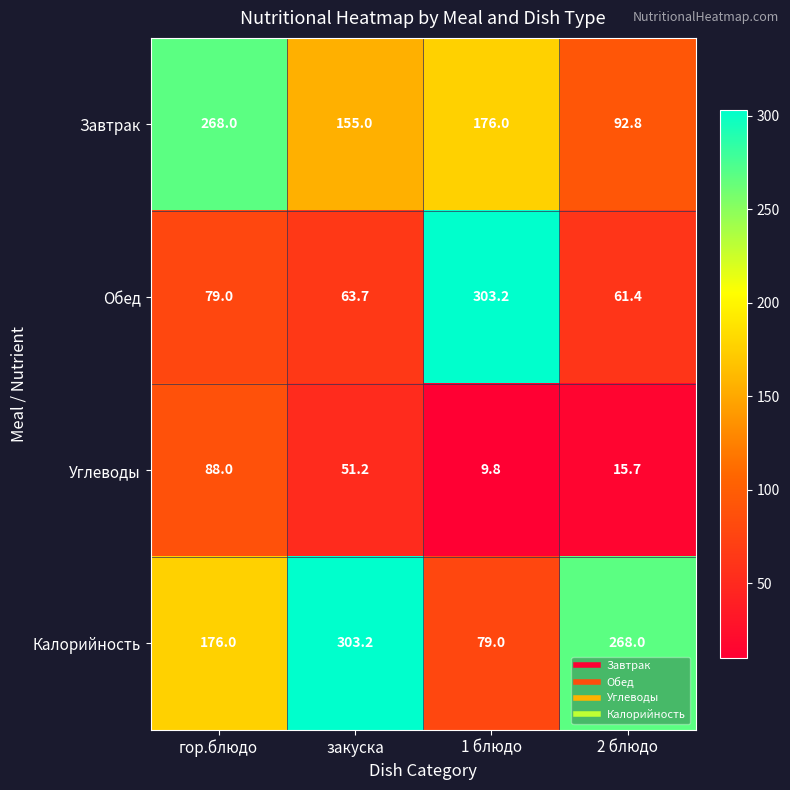

Which label corresponds to the smallest value in the chart?

1 блюдо